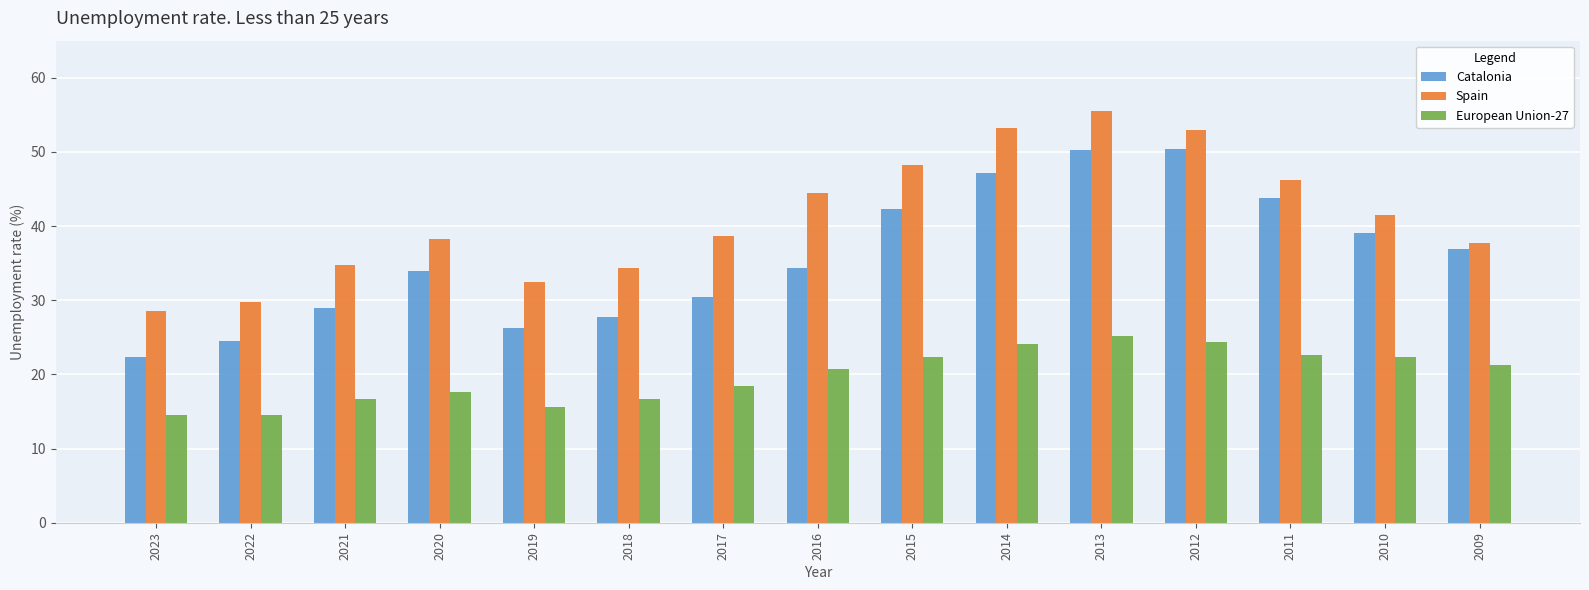

Which series changed the most between 2023 and 2009?

Catalonia